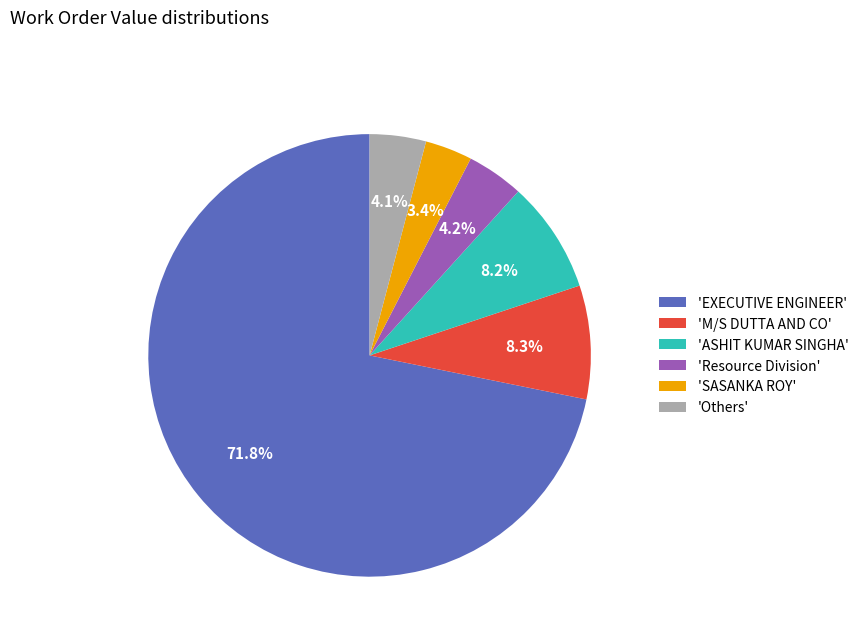

How many slices are in this pie chart?

6